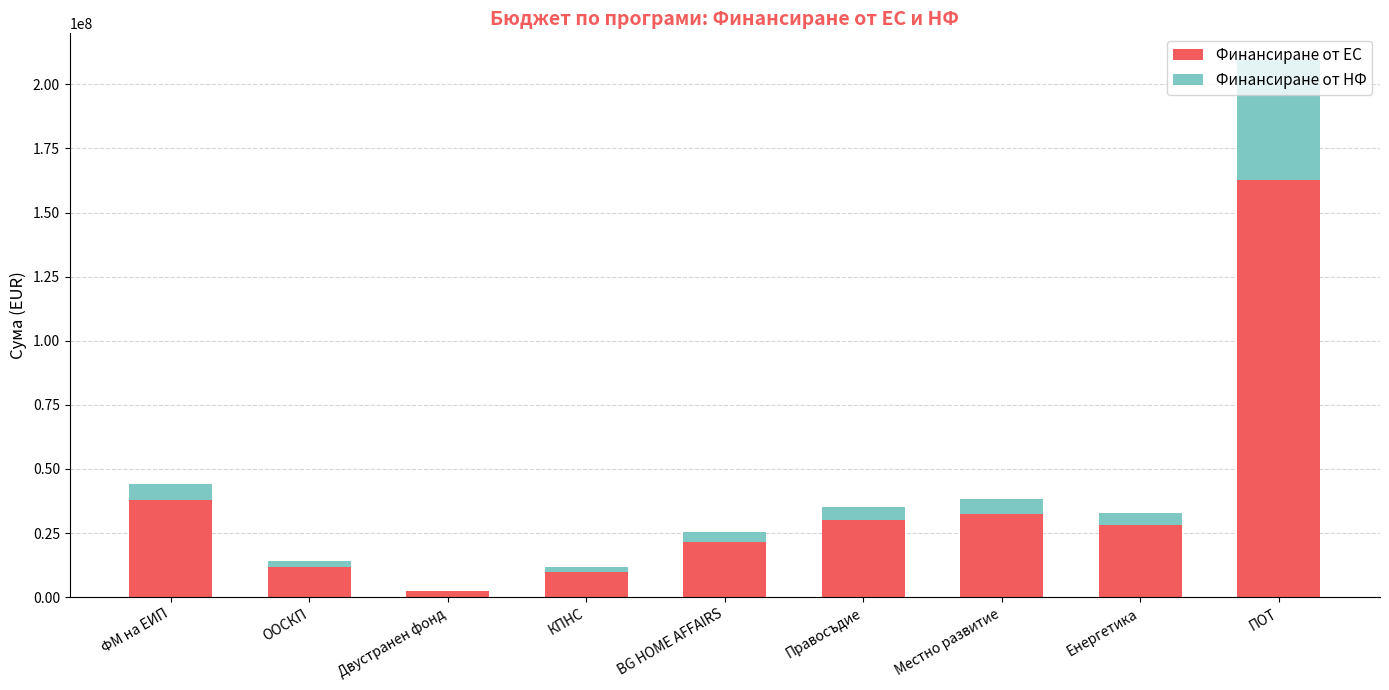

What is the approximate value of Финансиране от ЕС at Местно развитие?

32604347.1